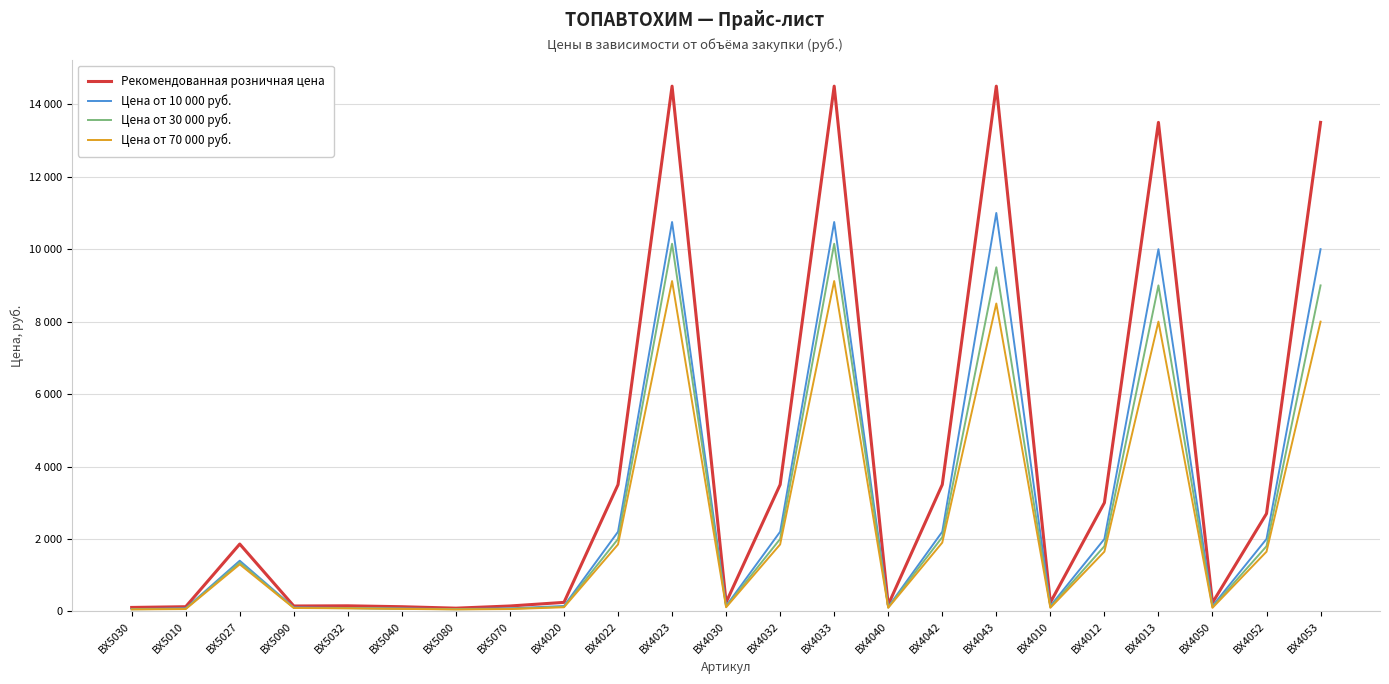

What is the difference between the highest and lowest values at BX4022?

1650